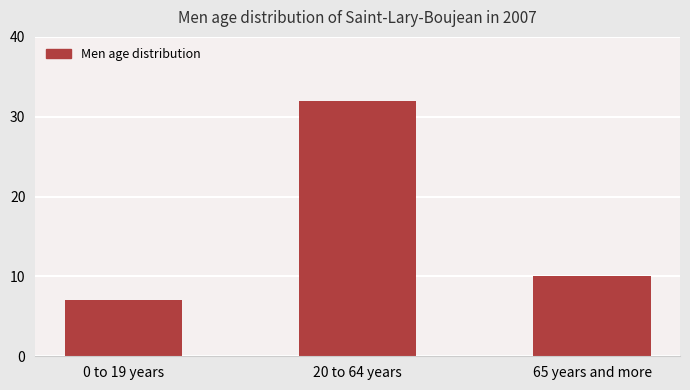

Count the values in the range 7 to 32.

3